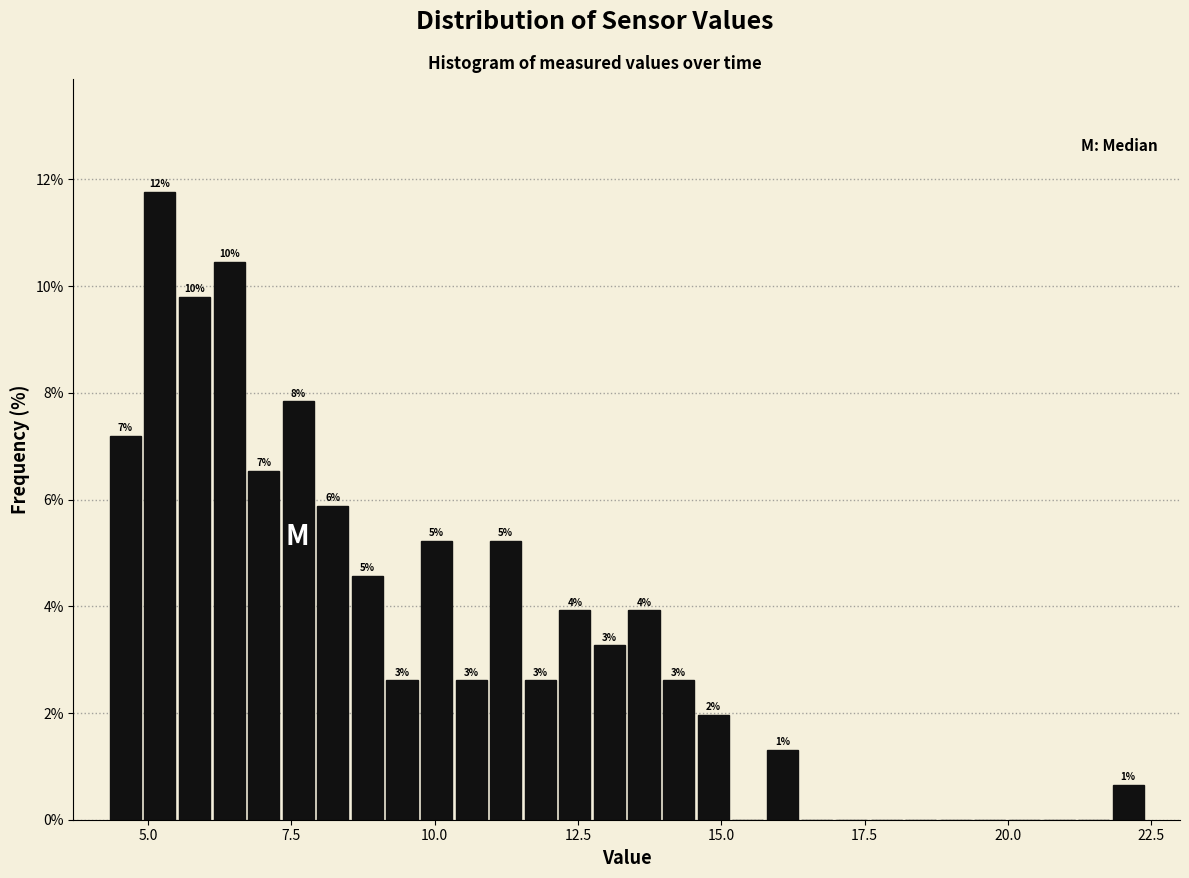

Read against the x-axis, roughly where is the centre of the tallest bar?

5.0